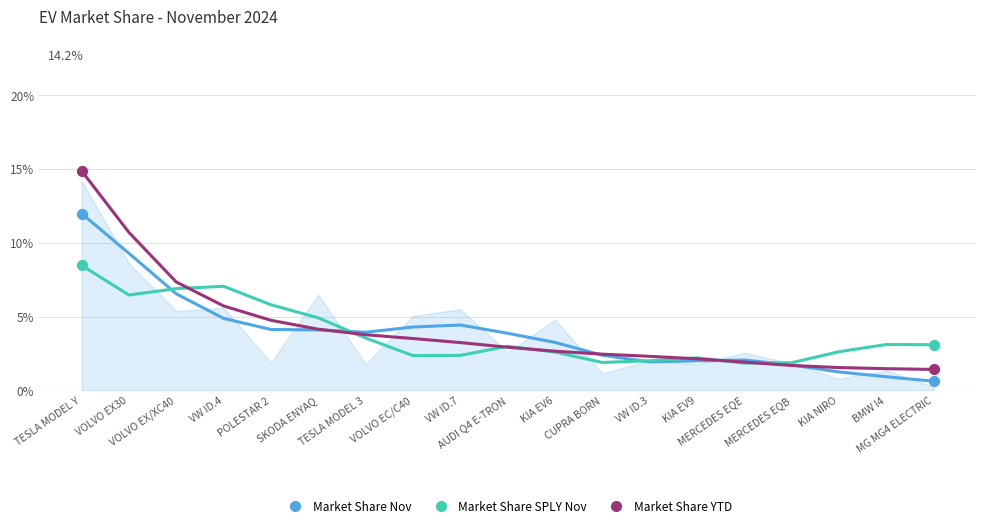

Which series has the largest Y range (max minus min)?

Market Share YTD